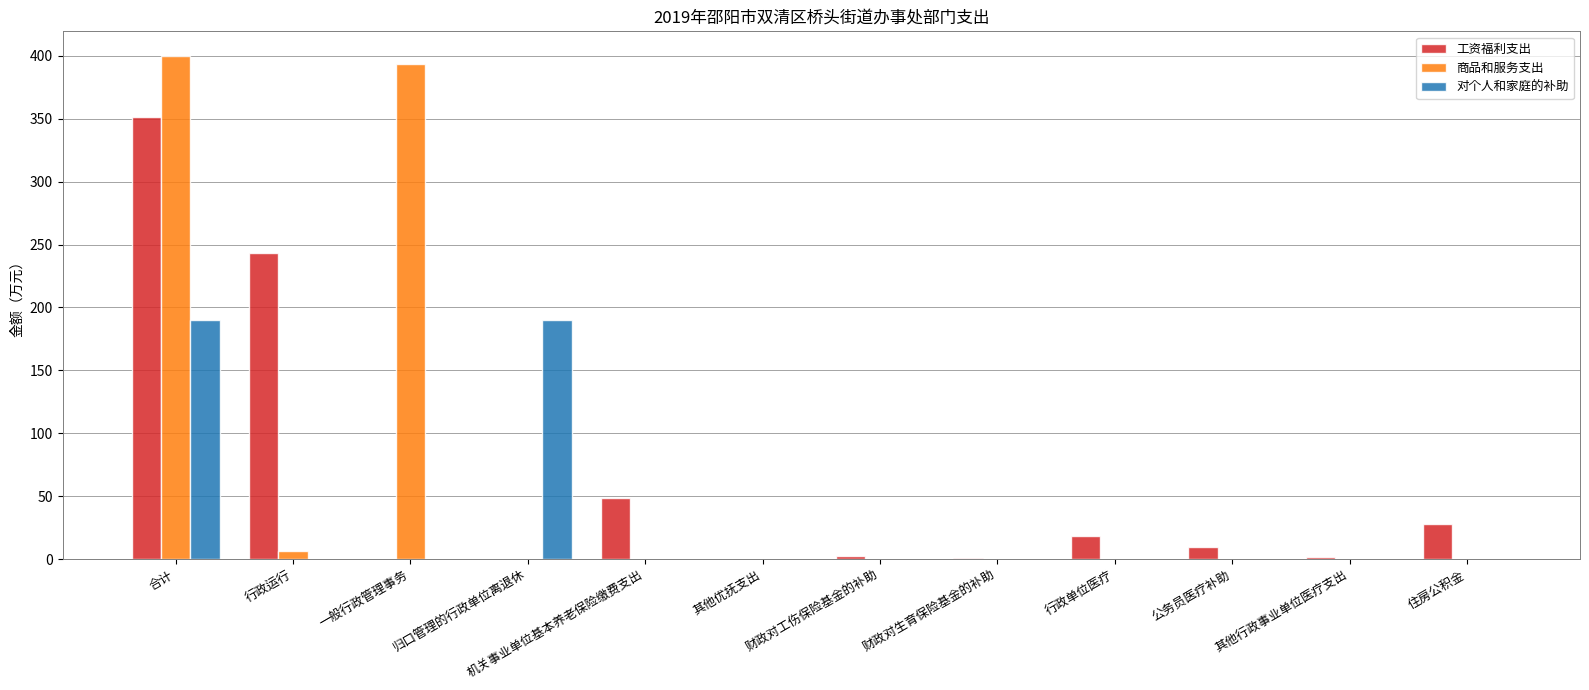

What is the sum of the 工资福利支出 values at 一般行政管理事务 and 公务员医疗补助?

9.3